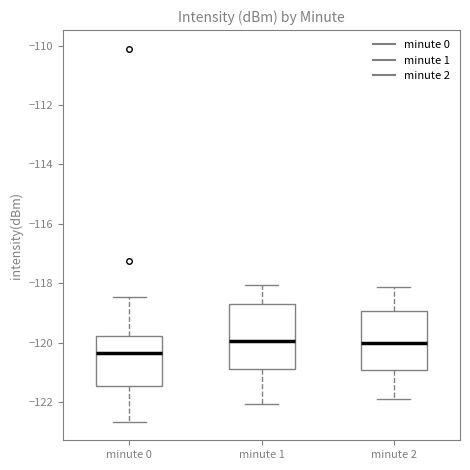

Comparing the boxes themselves (not the whiskers), which one is the tallest?

minute 1